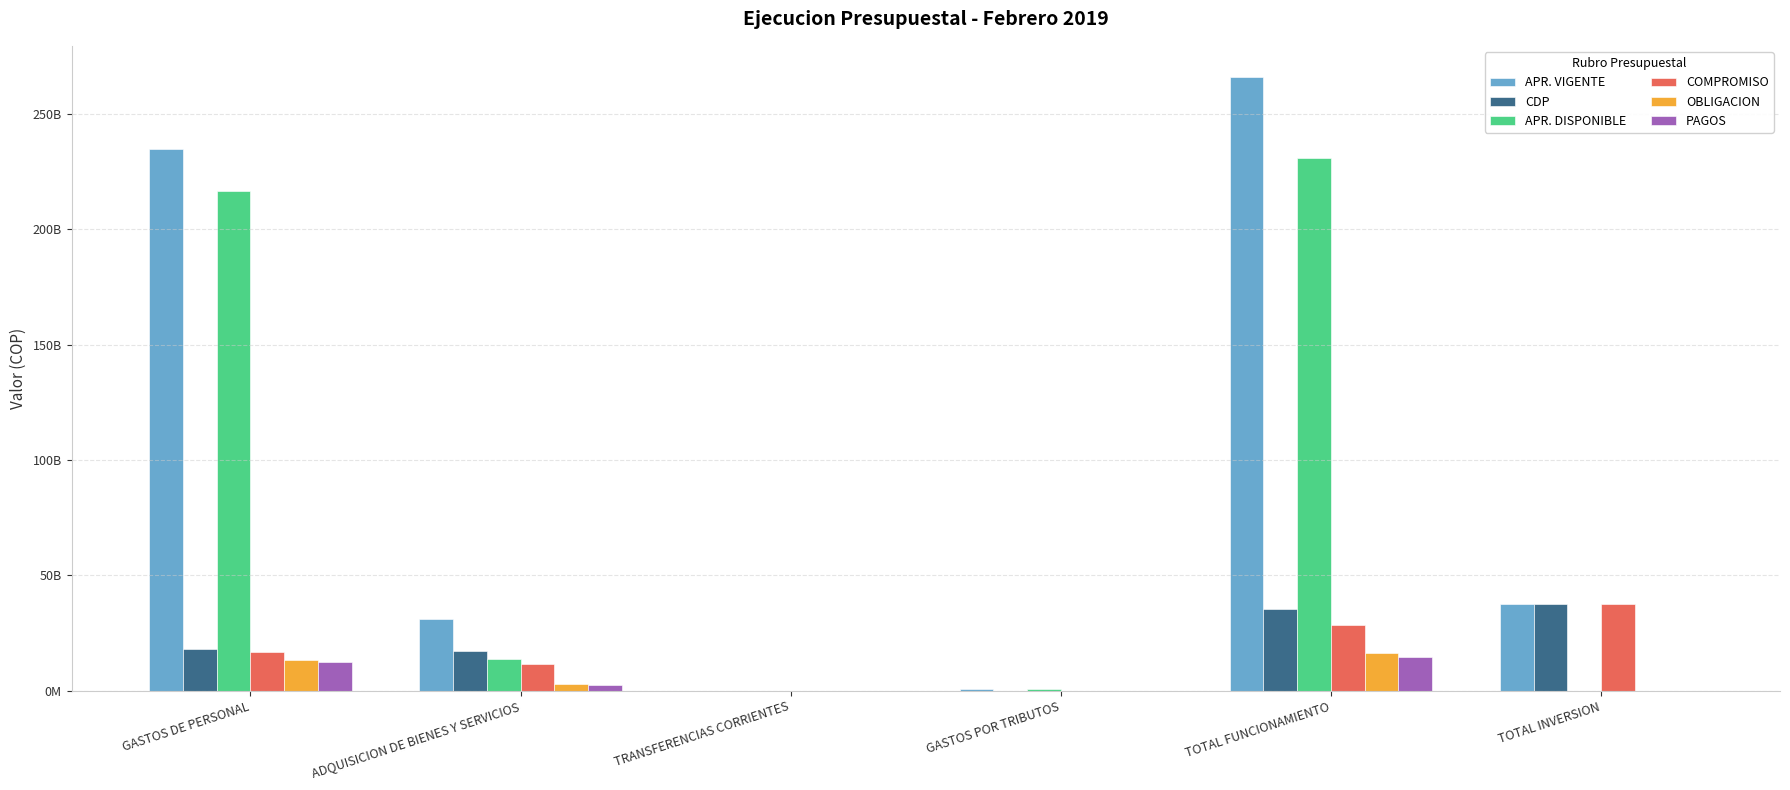

What are all the series names shown in the legend?

APR. VIGENTE, CDP, APR. DISPONIBLE, COMPROMISO, OBLIGACION, PAGOS